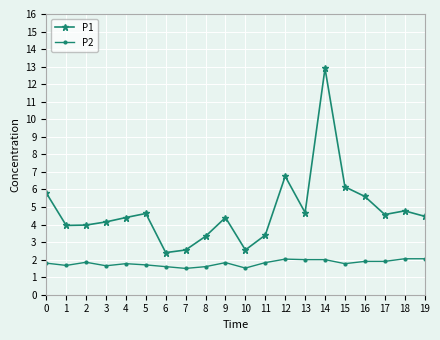

True or false: P2 has a value of 0.8 at 2.

False